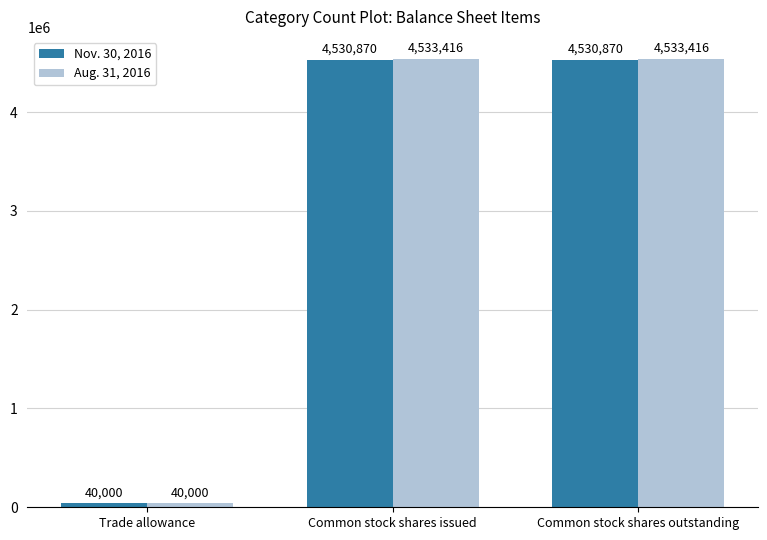

Is the value of Aug. 31, 2016 at Common stock shares outstanding greater than the value of Nov. 30, 2016 at Common stock shares outstanding?

Yes